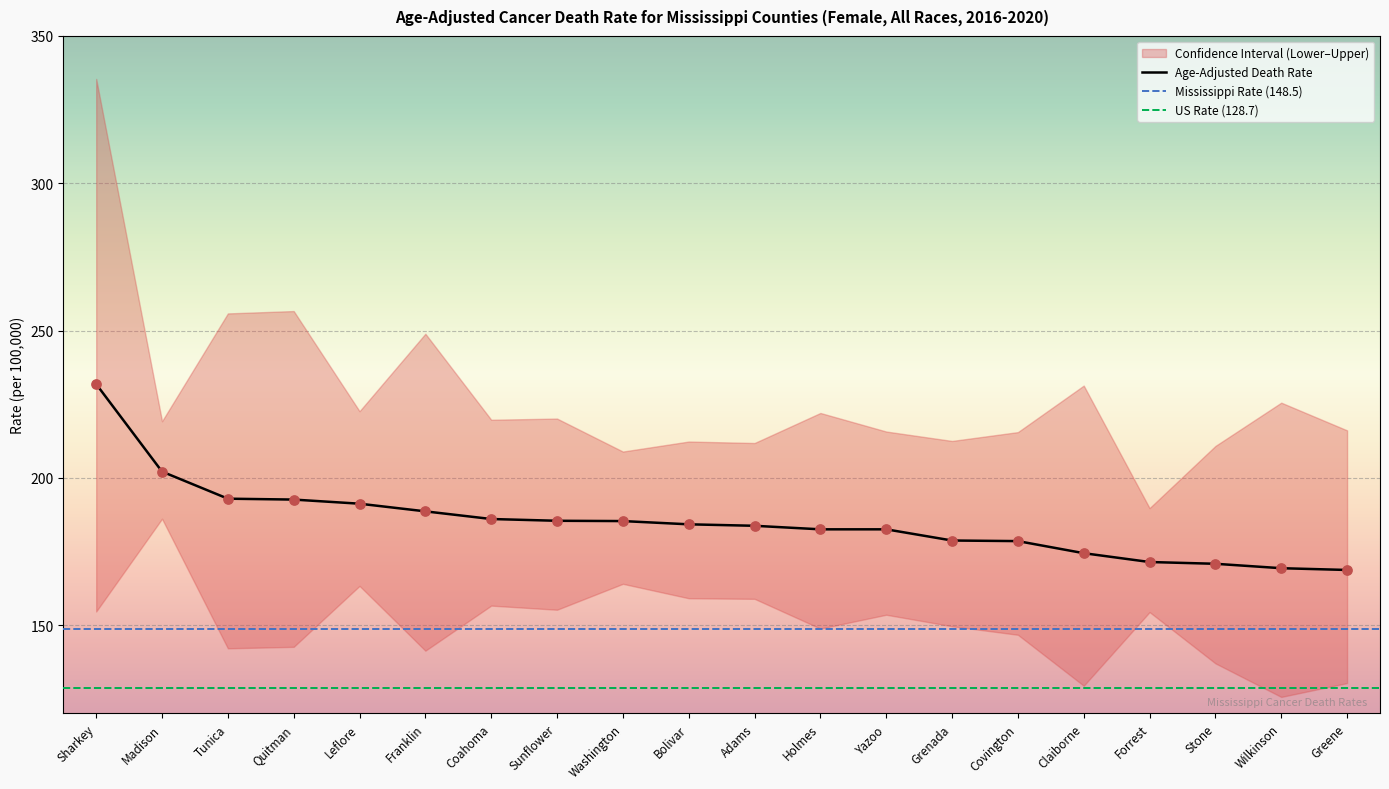

Is it true that Age-Adjusted Death Rate equals 285.0 at Bolivar?

False